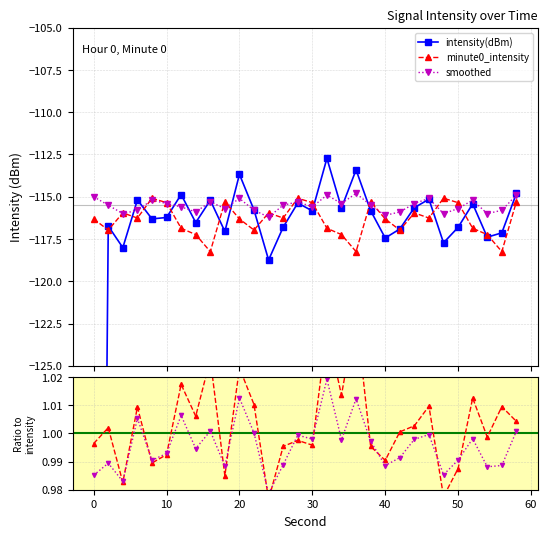

Count the number of categories in the chart.

30